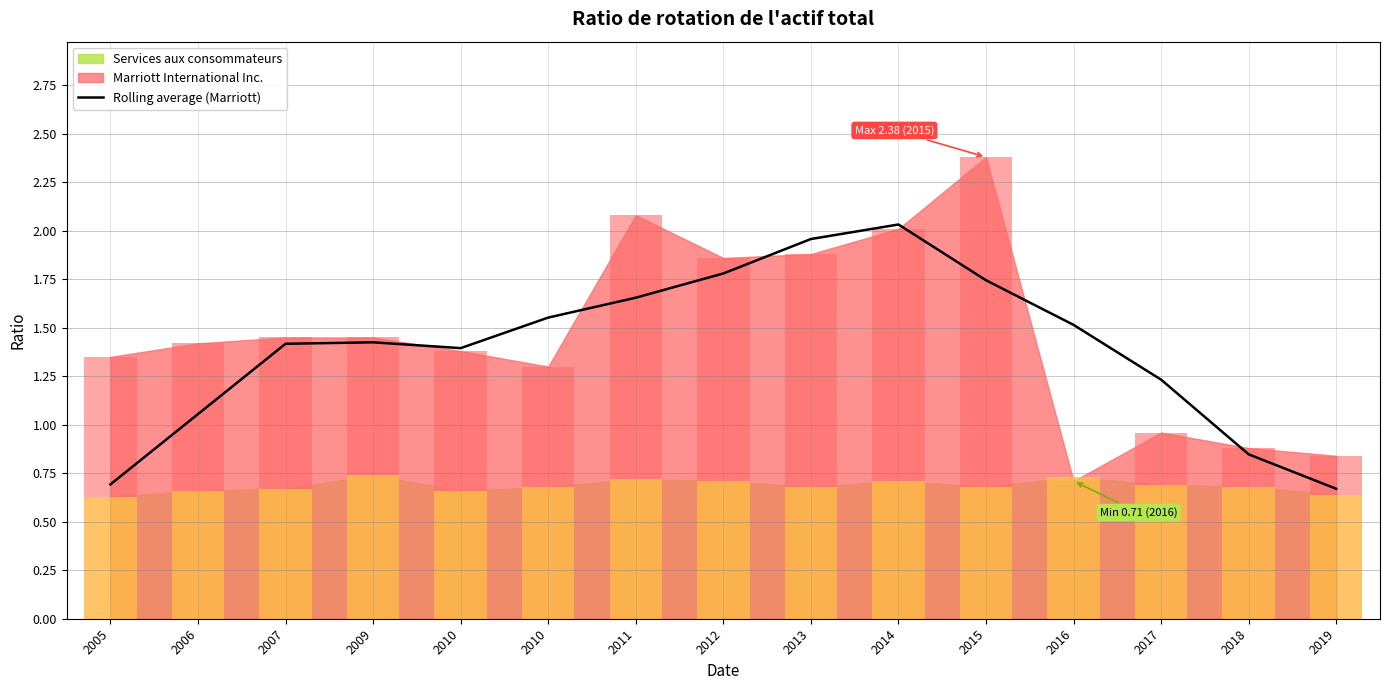

The value at 2007 is 2.5. True or false?

False